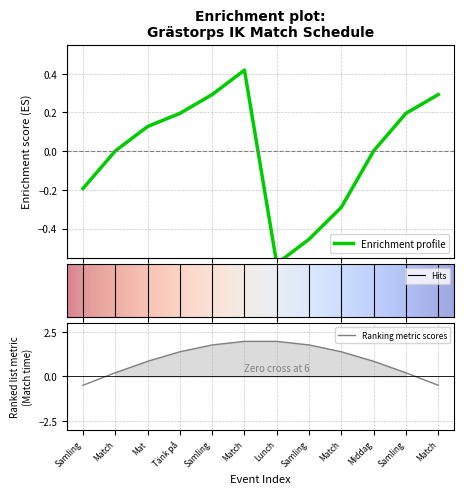

Which label corresponds to the smallest value in the chart?

Lunch